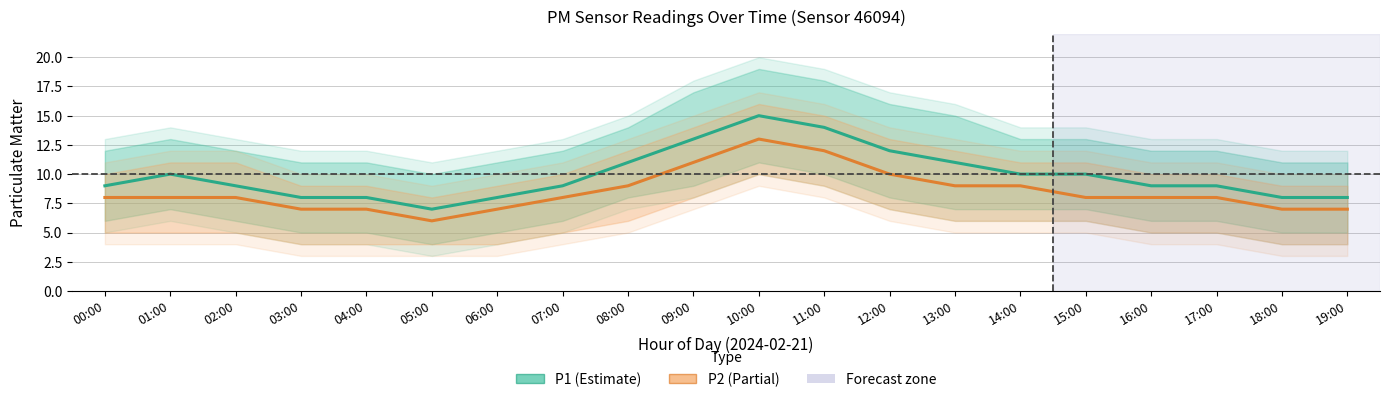

At which category is the sum across all series the highest?

10:00